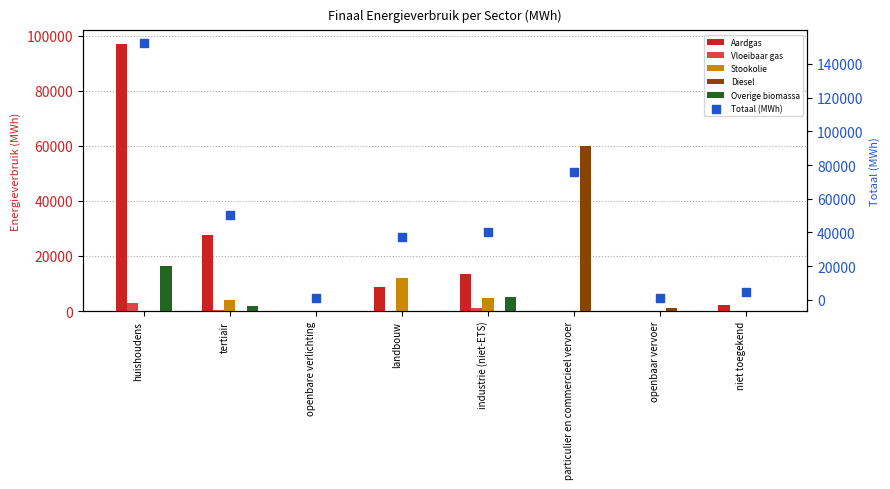

Which series reaches the minimum Y coordinate?

Aardgas